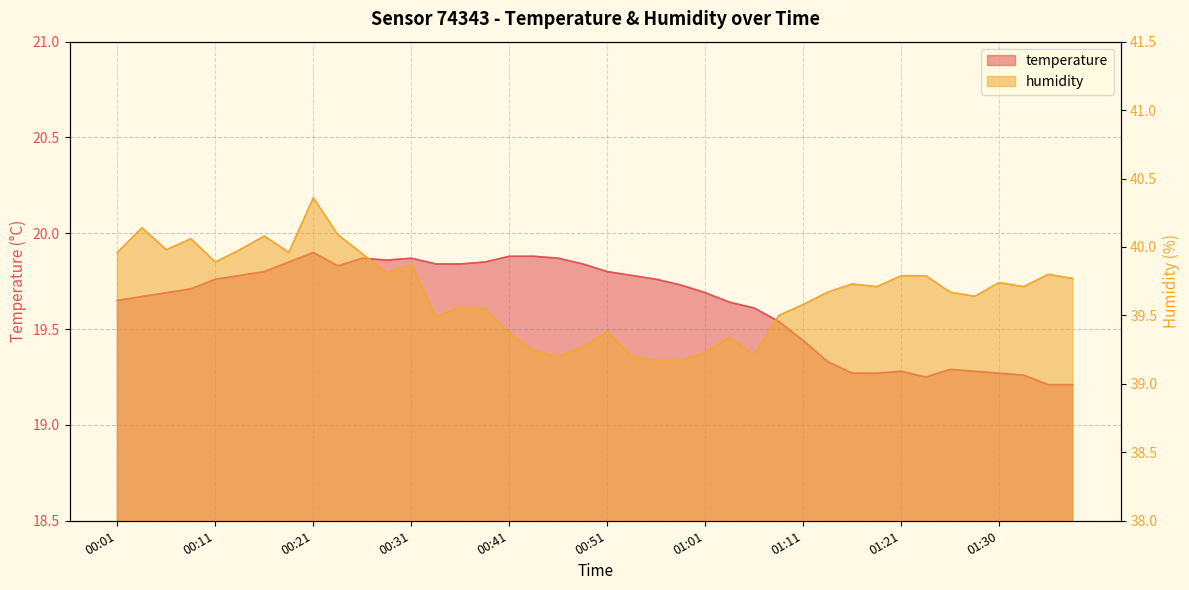

The value of humidity at 01:33 is 58.2. True or false?

False